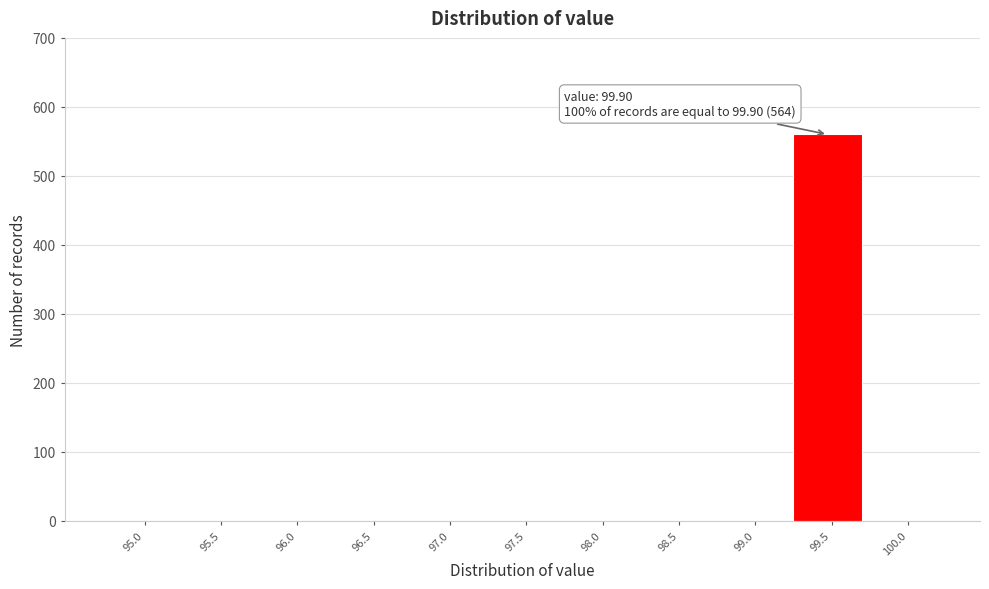

Reading left to right, transcribe all the data shown in this chart.

95.0=0	95.5=0	96.0=0	96.5=0	97.0=0	97.5=0	98.0=0	98.5=0	99.0=0	99.5=560	100.0=0